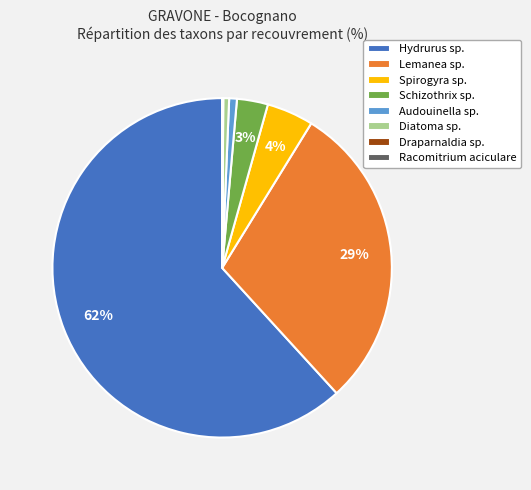

Which category has the biggest portion of the pie?

Hydrurus sp.